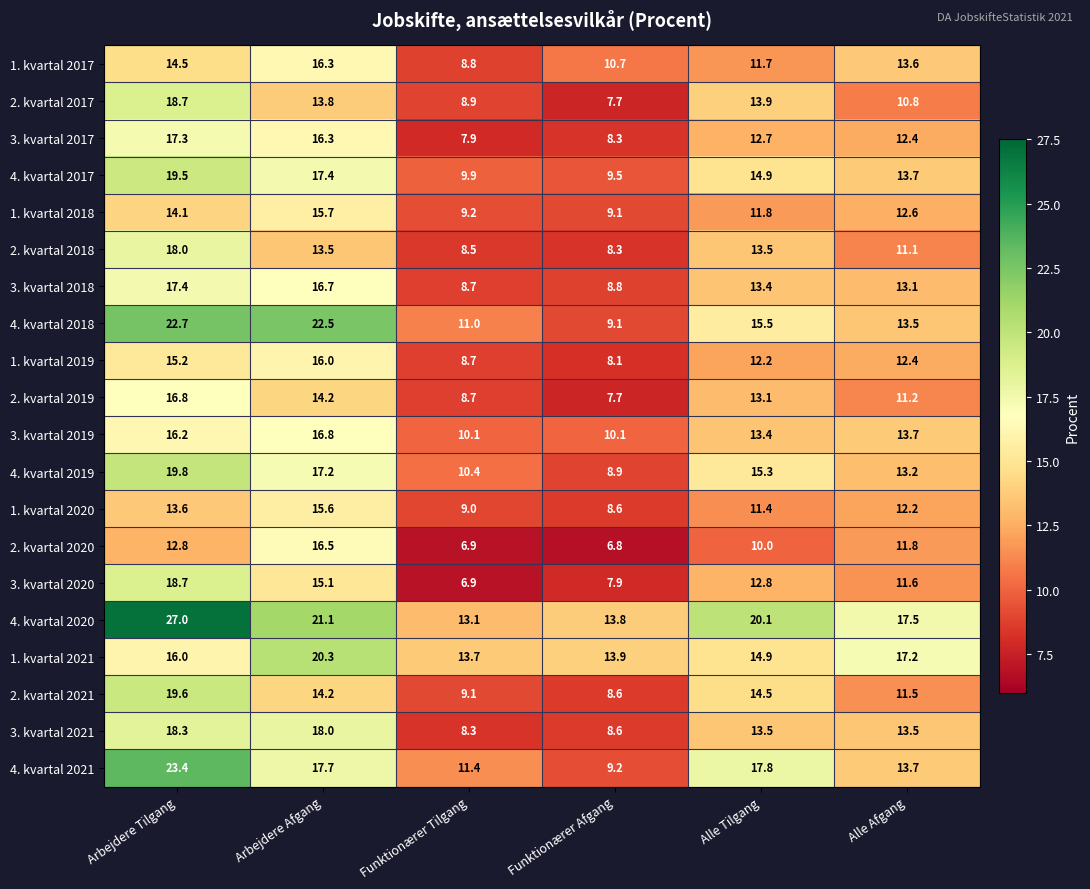

What is the sum of all 2. kvartal 2017 values?

73.8